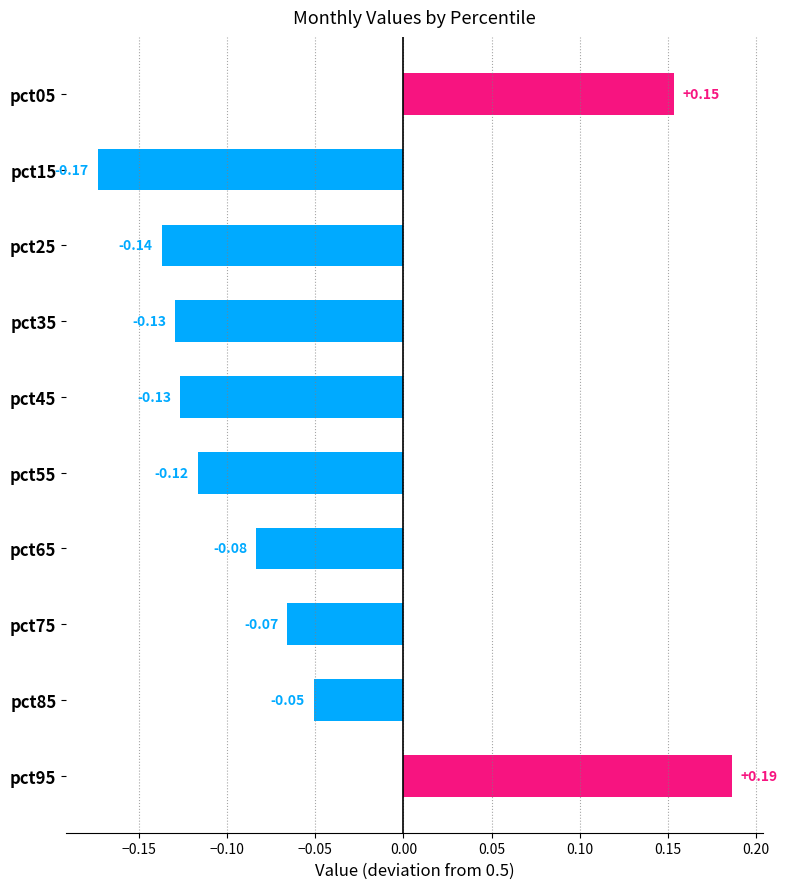

What is the difference between the maximum and second lowest values?

0.3